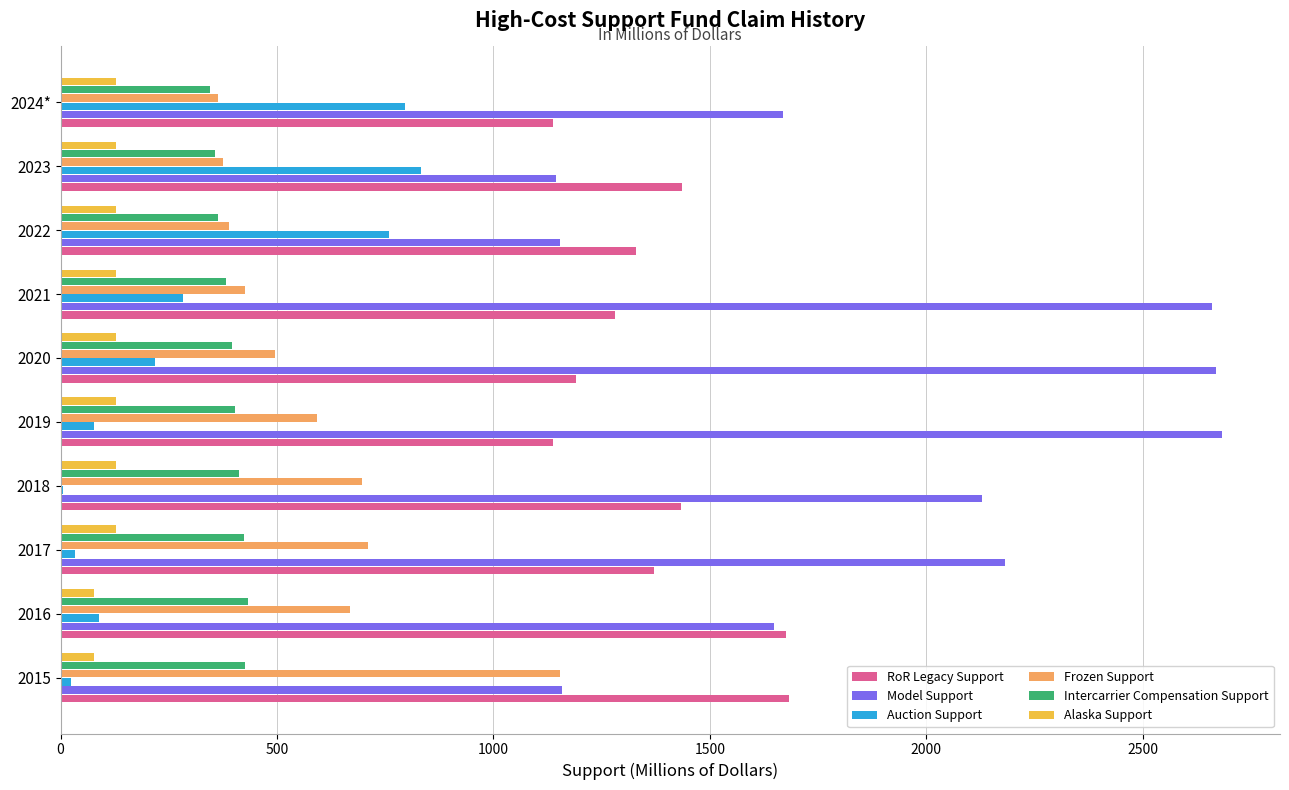

Where is Model Support nearest to the value 1913?

2018